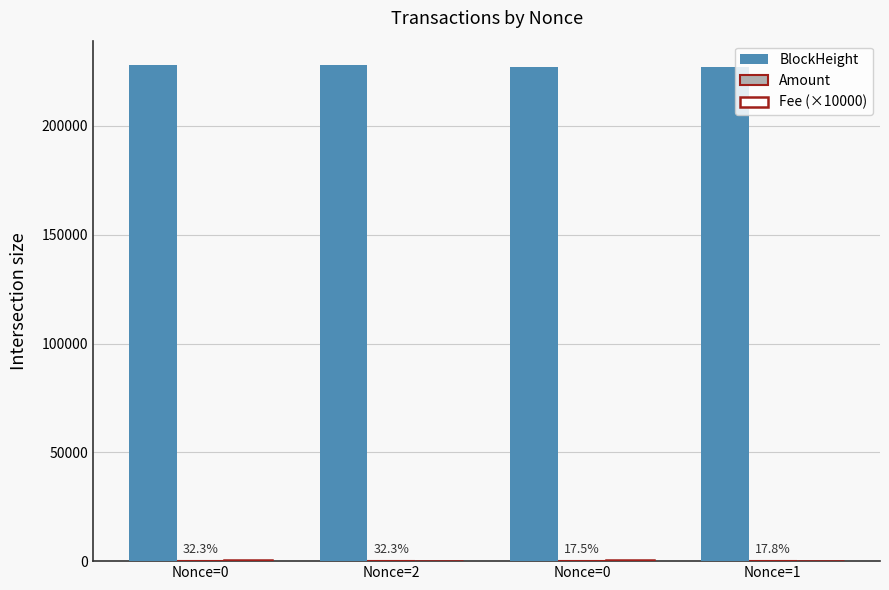

Are the bars horizontal?

No